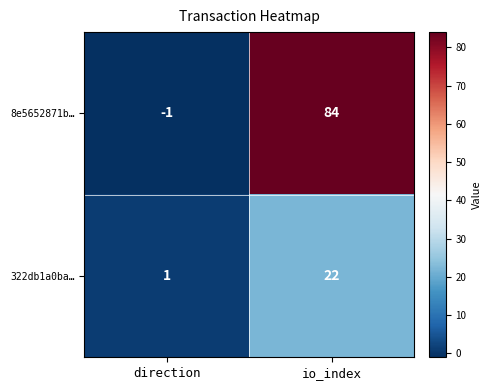

What is the total value across all series at io_index?

106